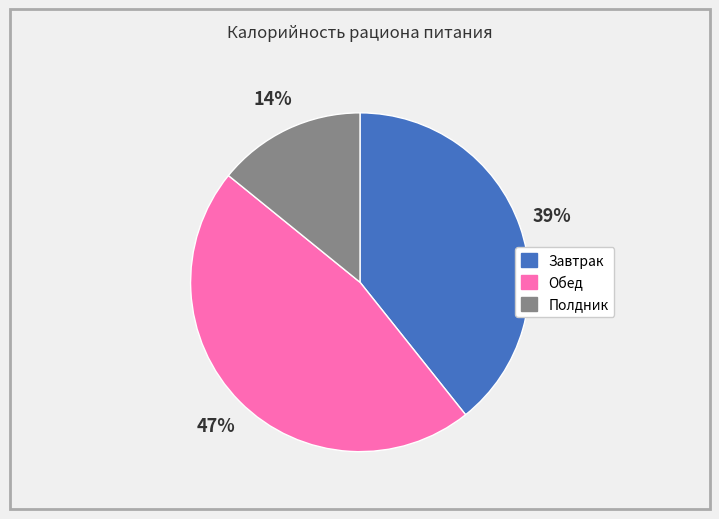

Which category has the biggest portion of the pie?

Обед